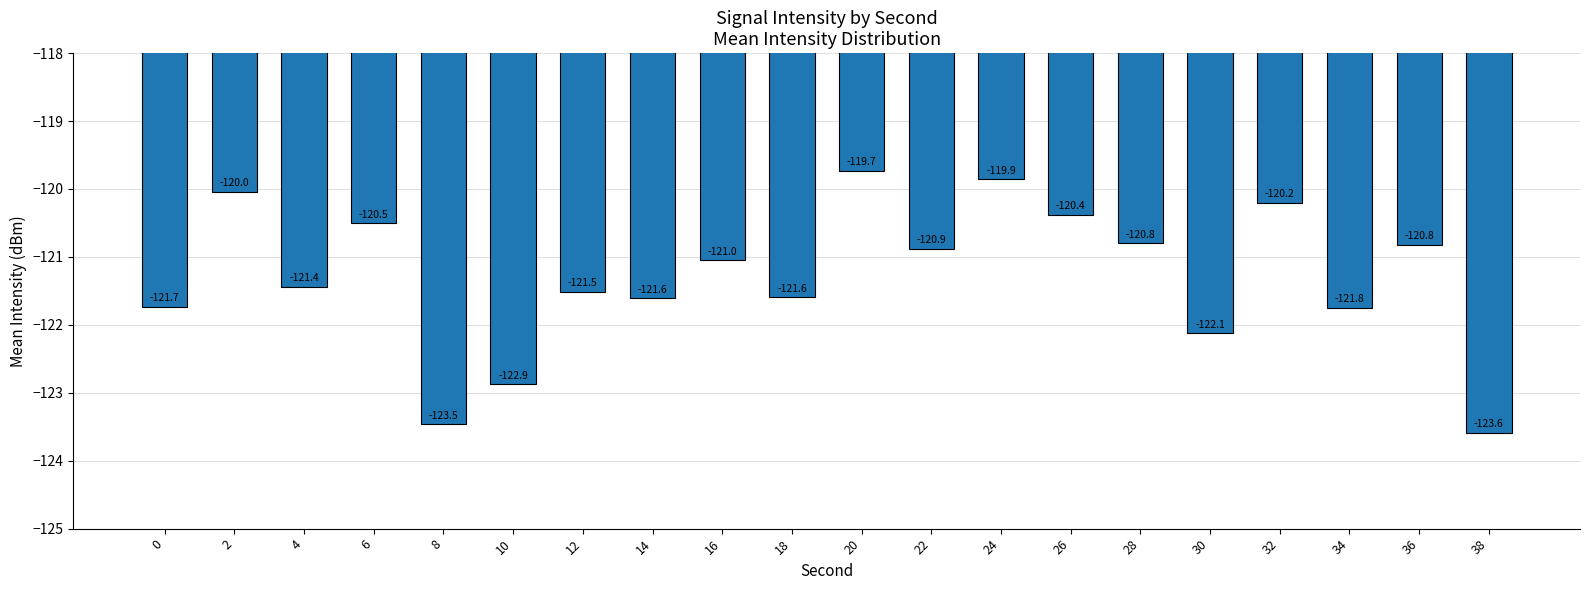

True or false: the data shows -207.1 at 38.

False